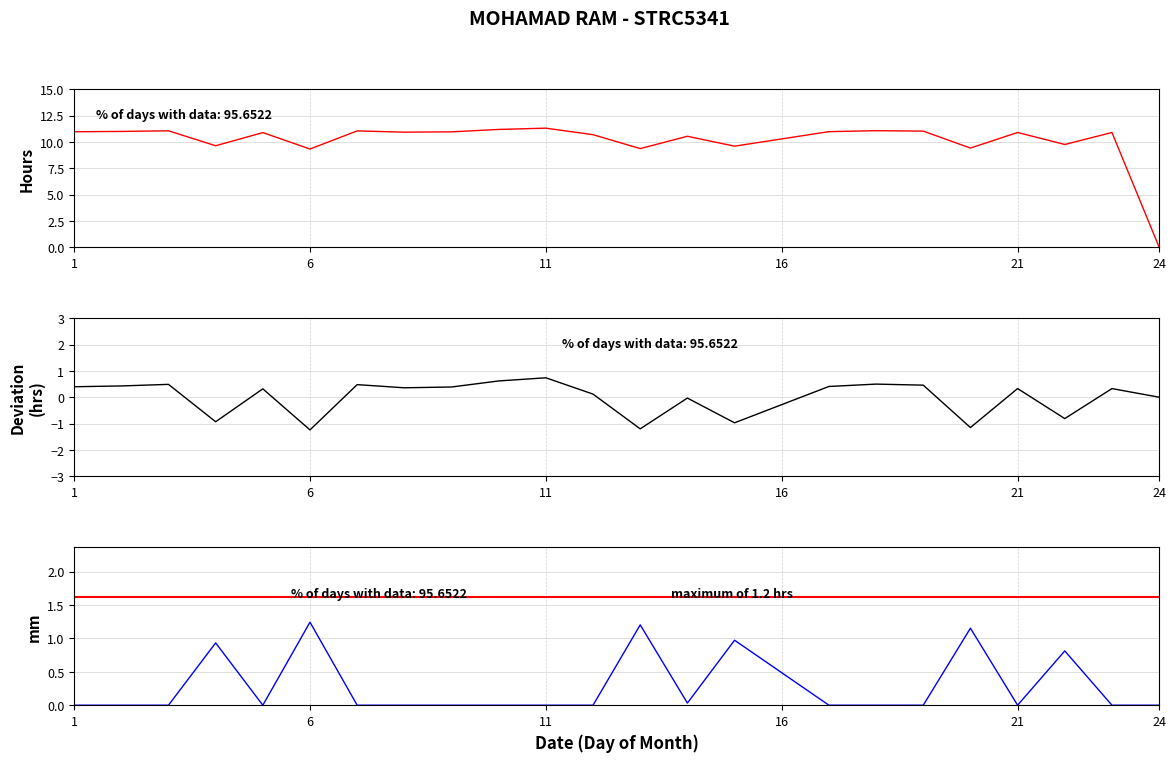

What is the sum of the Deviation from Mean values at 22 and 11?

0.1